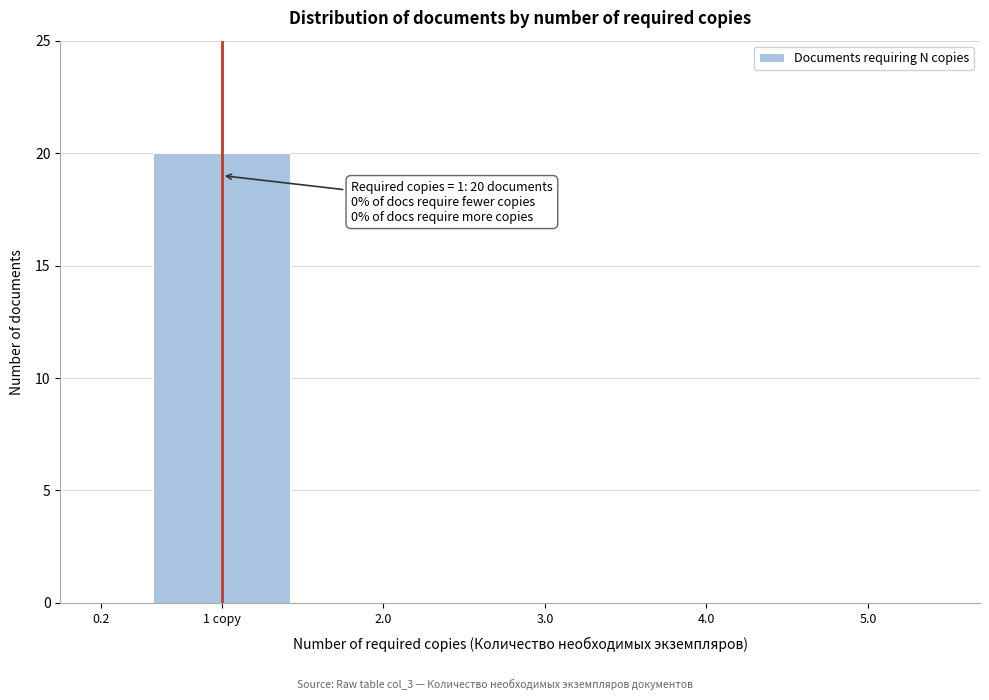

Reading left to right, extract all data points from this chart.

0.2=0	1 copy=20	2.0=0	3.0=0	4.0=0	5.0=0